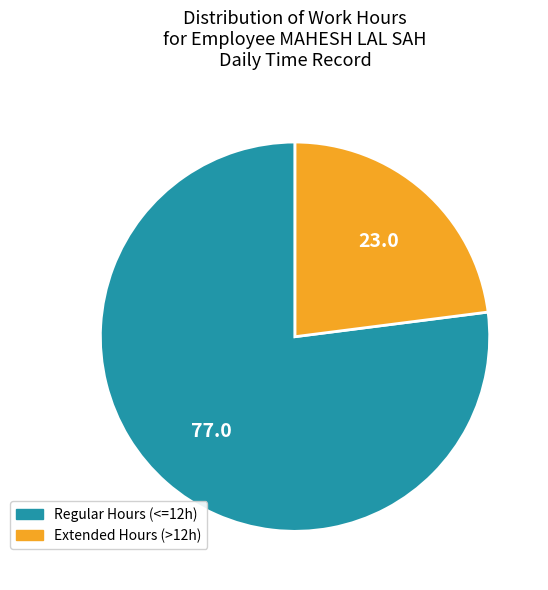

How many slices are in this pie chart?

2